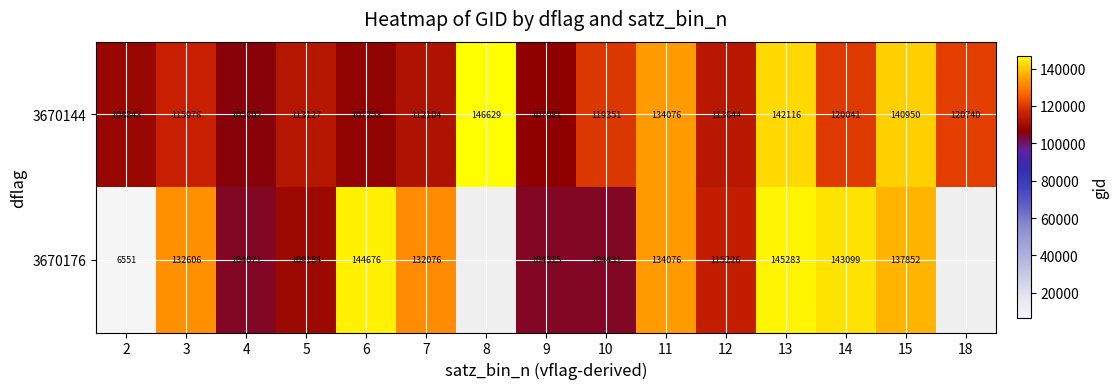

Is the value of 3670176 at 15 greater than the value of 3670144 at 9?

Yes